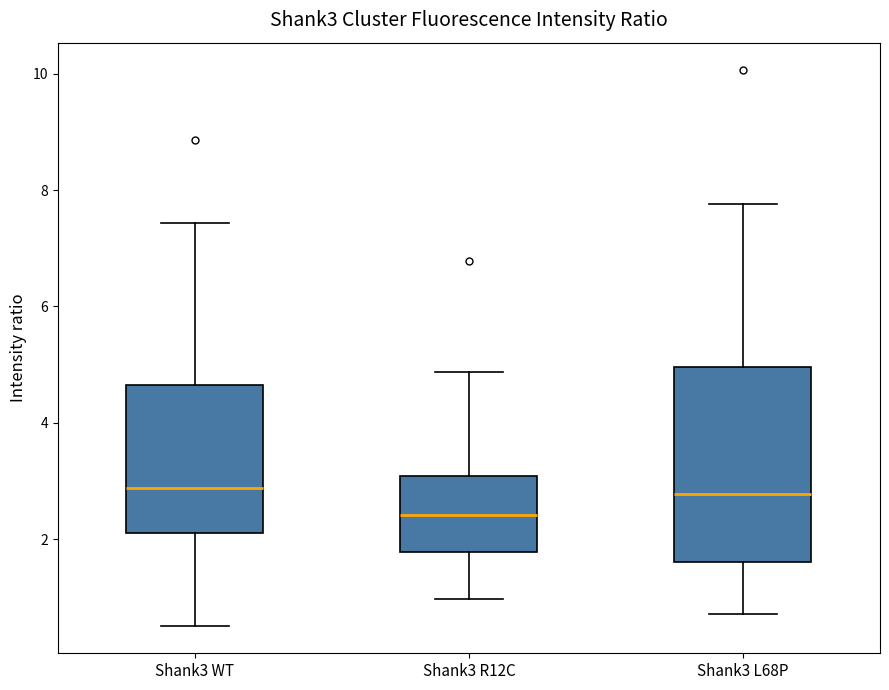

Reading left to right, transcribe this box plot: for each box, give where its median line is, the range the box spans, and where its two whiskers end, as read against the y-axis. The values are not printed on the chart, so give them approximately, as read against the axis.

Shank3 WT: median 2.8, box 2.2 to 4.6, whiskers 0.6 to 7.4
Shank3 R12C: median 2.4, box 1.8 to 3.0, whiskers 1.0 to 4.8
Shank3 L68P: median 2.8, box 1.6 to 5.0, whiskers 0.8 to 7.8